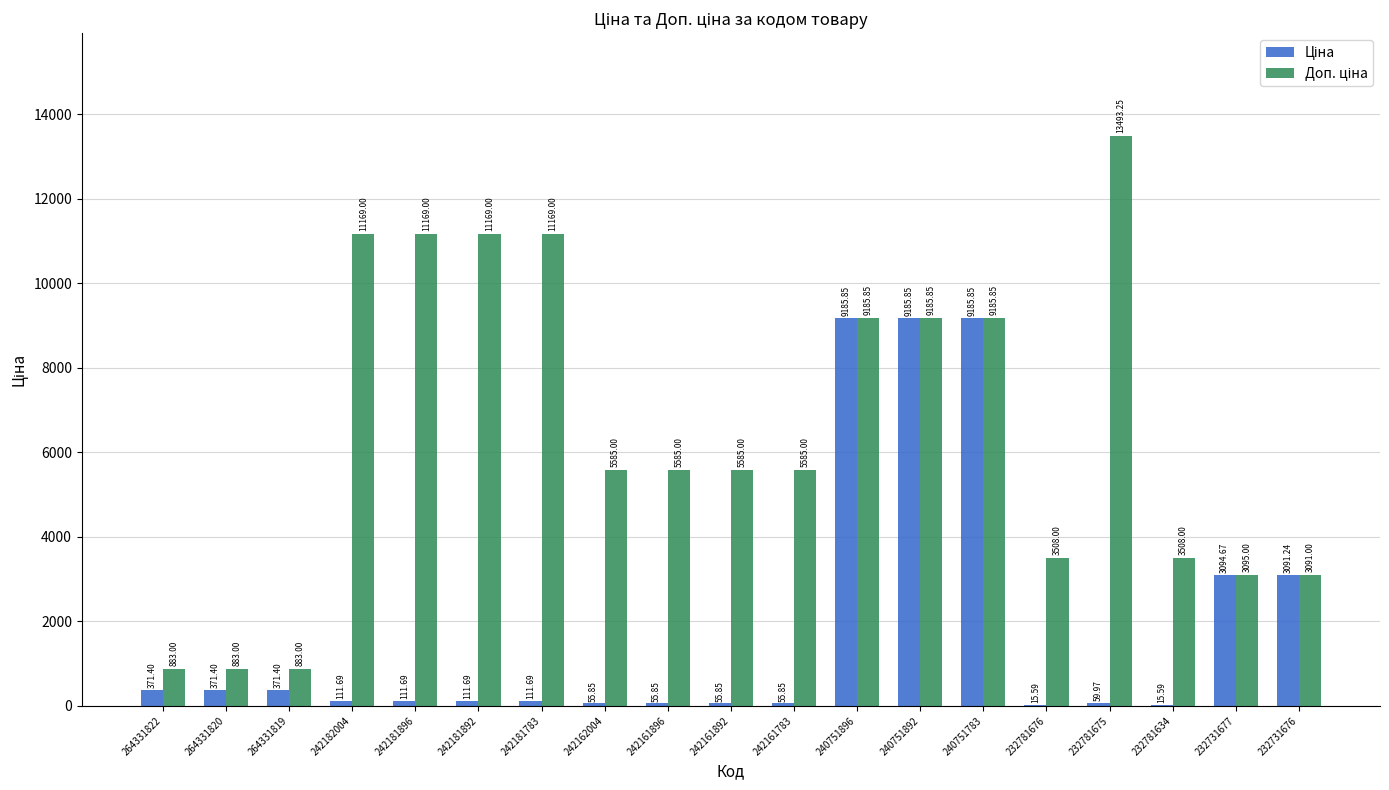

What is the total value across all series at 242181896?

11280.7